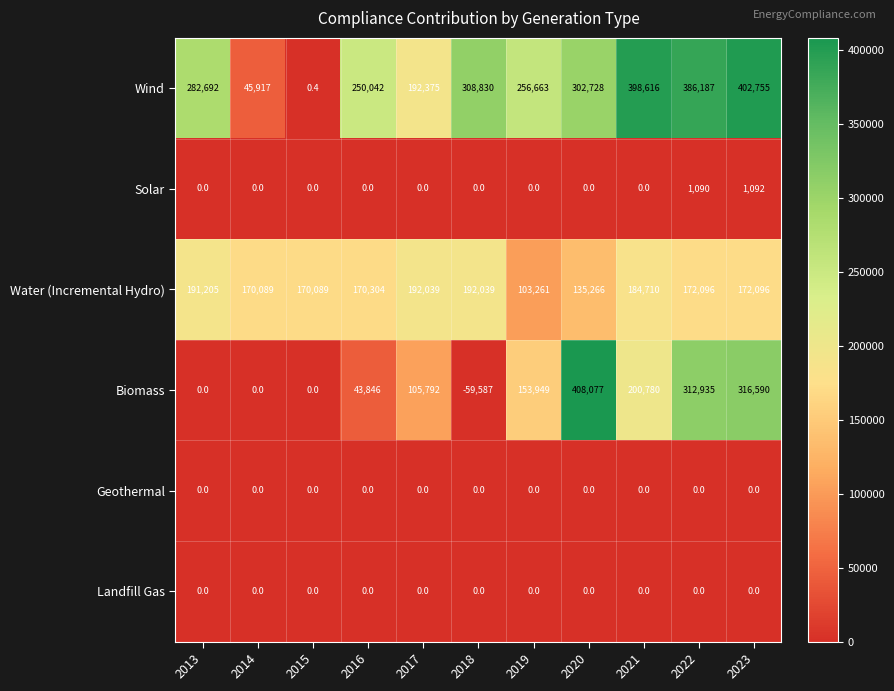

Read the Biomass value at 2022.

312935.0